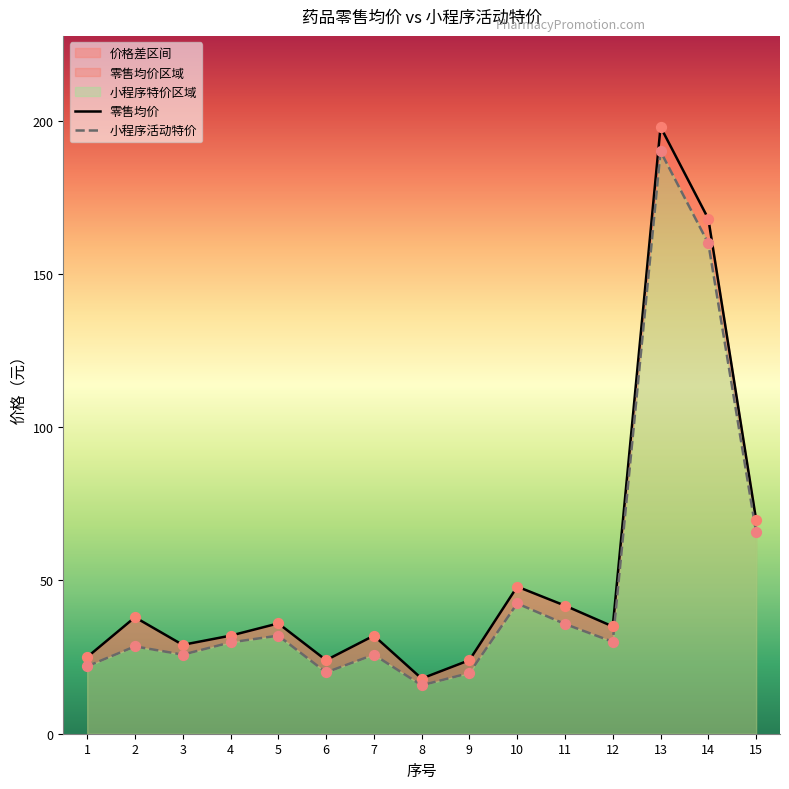

Which series contains the lowest Y value?

小程序活动特价